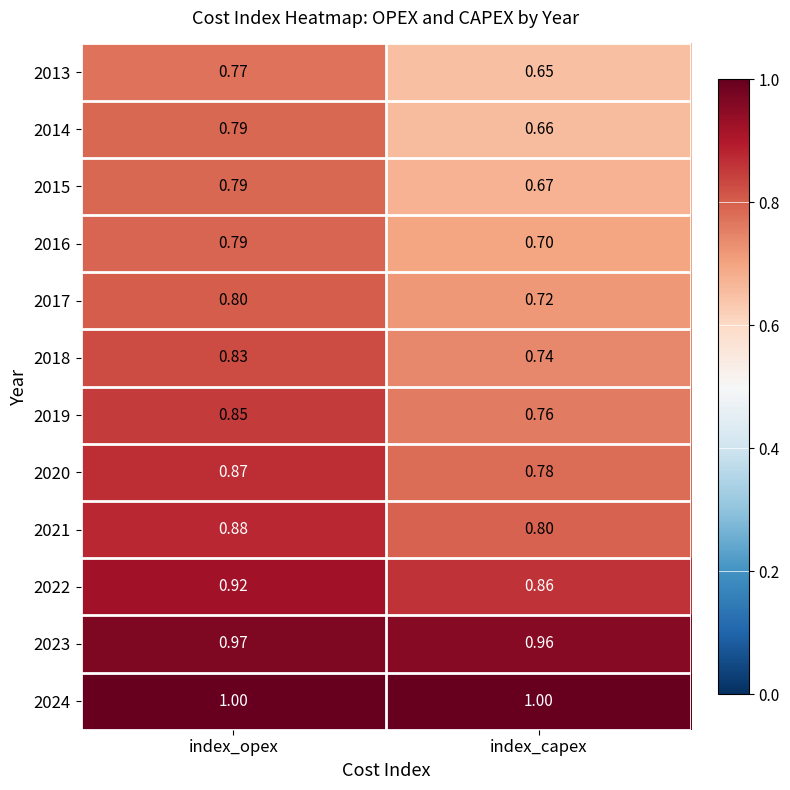

List the labels in order of 2013 value, smallest first.

index_capex, index_opex